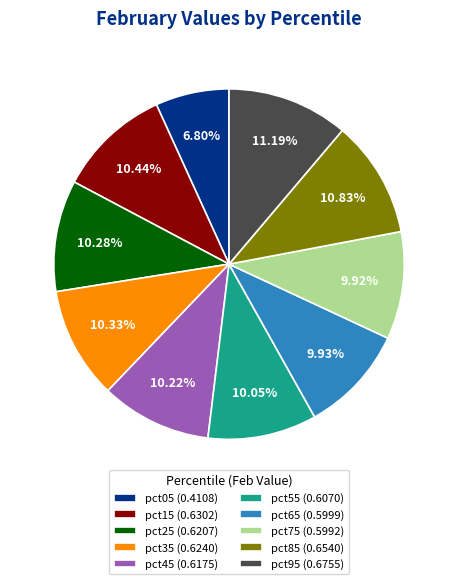

To the nearest percent, what is the average slice percentage?

10%